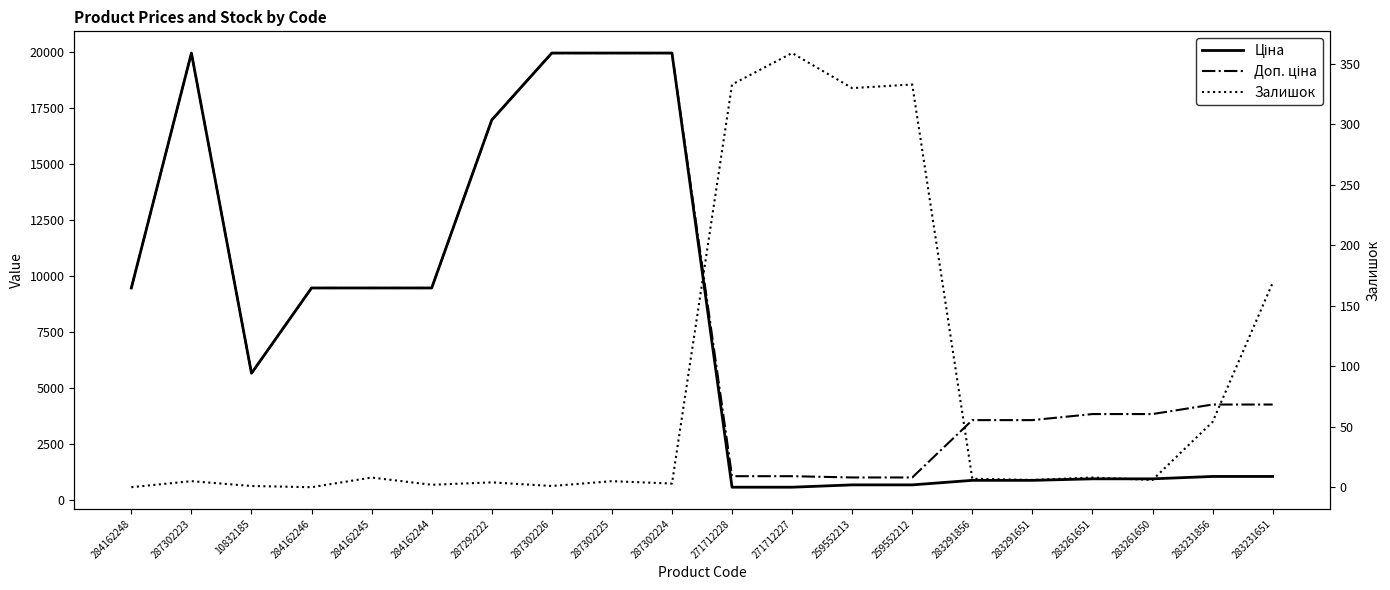

What is the value of the Ціна point at the 2nd from the left?

19964.2